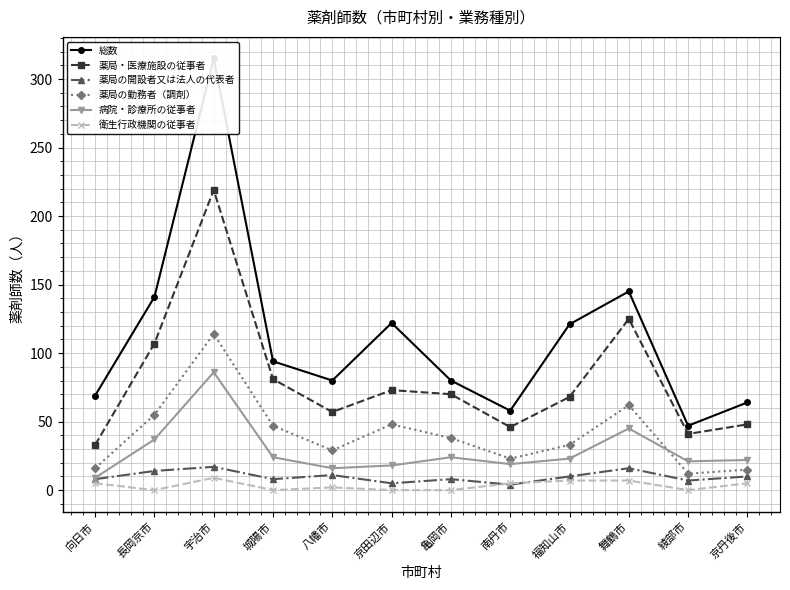

Is the value of 衛生行政機関の従事者 at 京田辺市 greater than the value of 薬局・医療施設の従事者 at 福知山市?

No